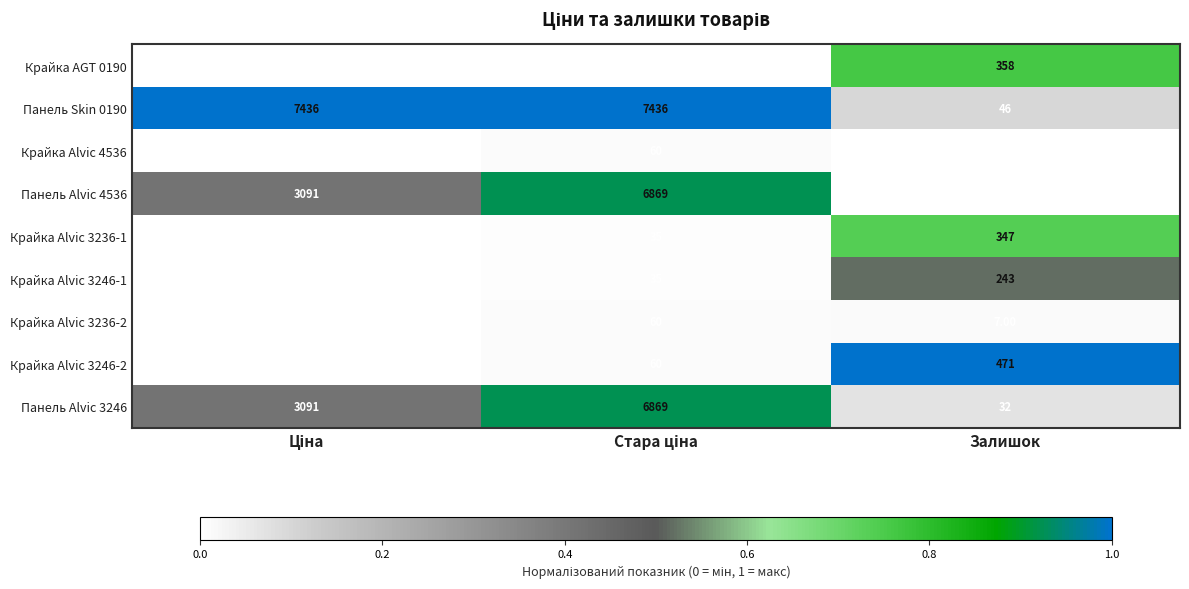

What is the difference between the maximum and minimum values in the Крайка Alvic 3236-2 series?

53